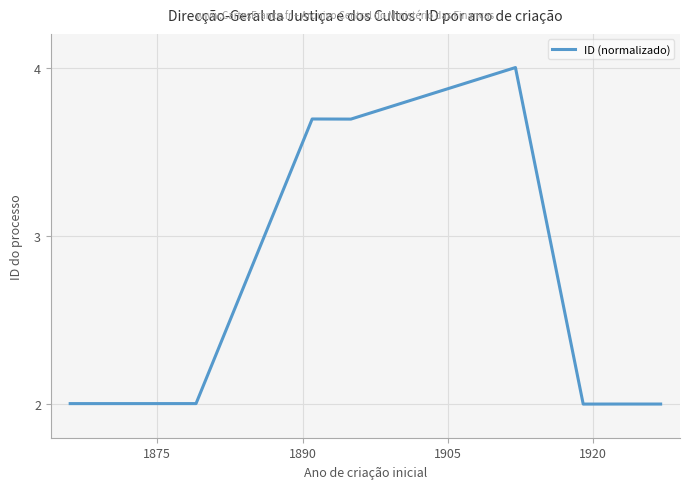

What is the smallest value displayed?

2.0